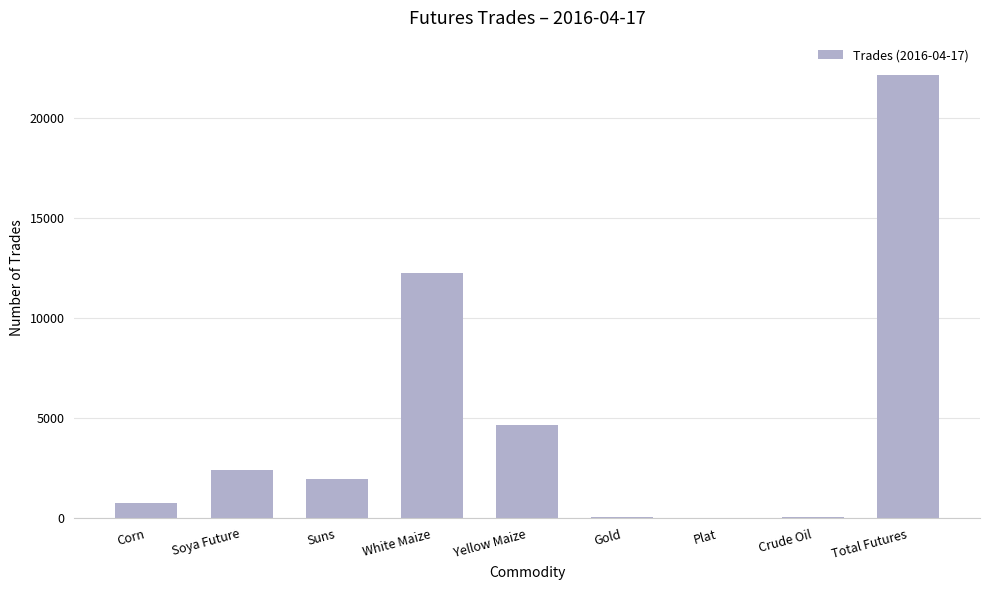

Which label corresponds to the largest value in the chart?

Total Futures